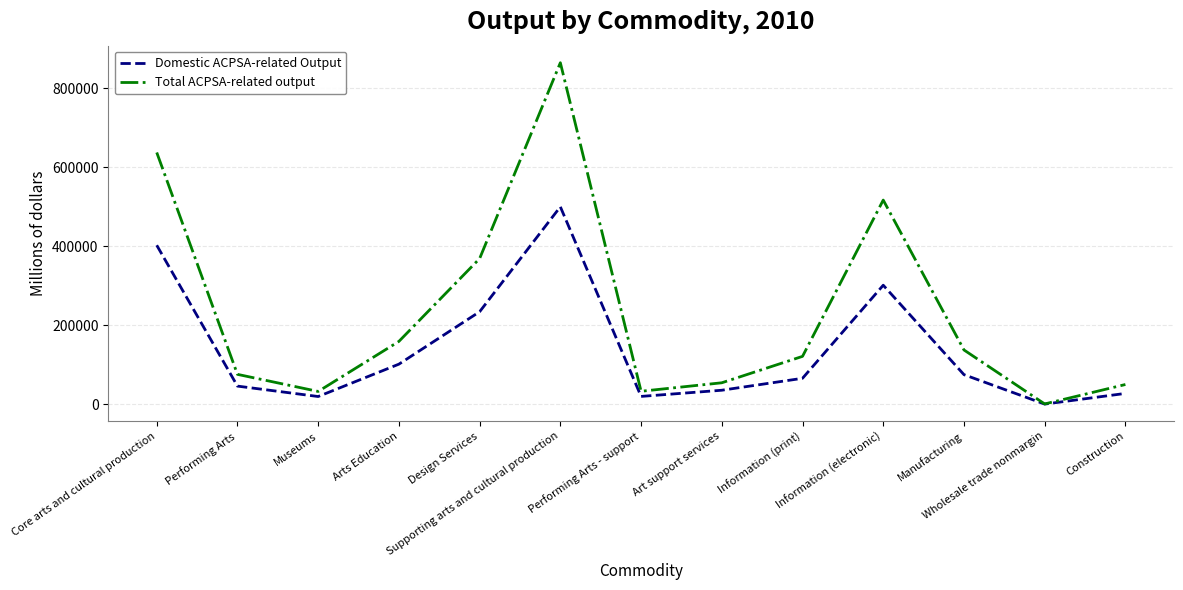

Does the chart have visible grid lines?

Yes